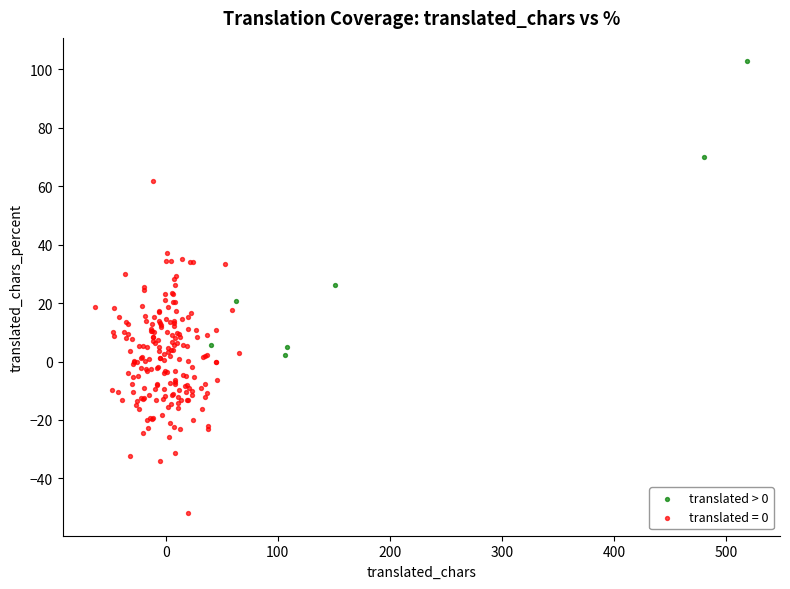

Which series reaches the maximum Y coordinate?

translated > 0